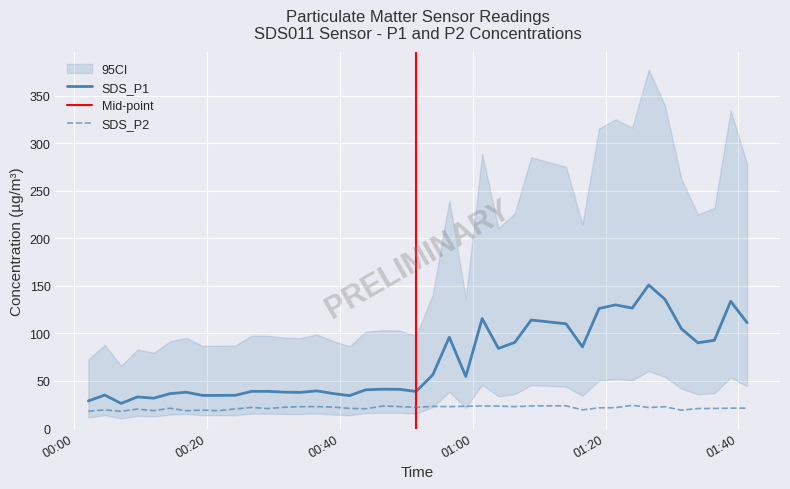

Which series changed the most between 2022/08/29 00:09:29 and 2022/08/29 00:21:45?

SDS_P2